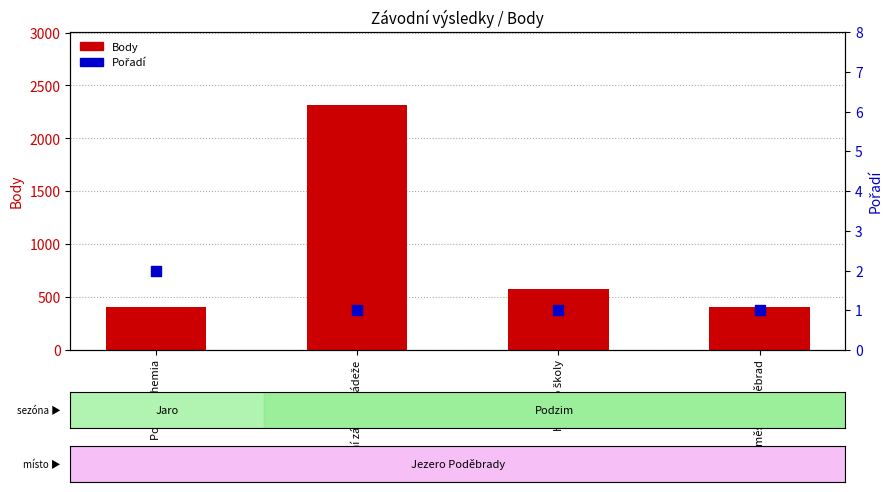

Which series contains the highest Y value?

Body